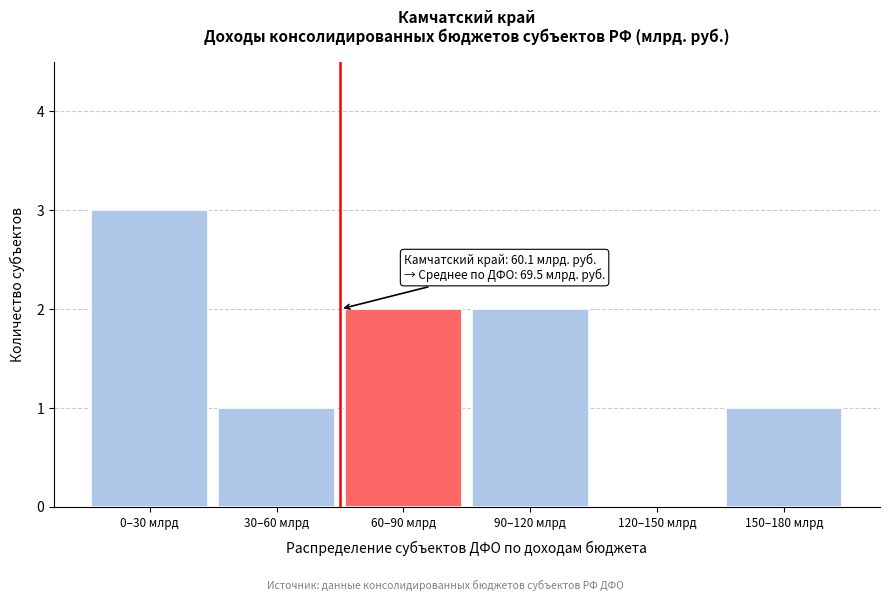

Reading left to right, what are all the values shown in this chart?

0–30 млрд=3	30–60 млрд=1	60–90 млрд=2	90–120 млрд=2	120–150 млрд=0	150–180 млрд=1